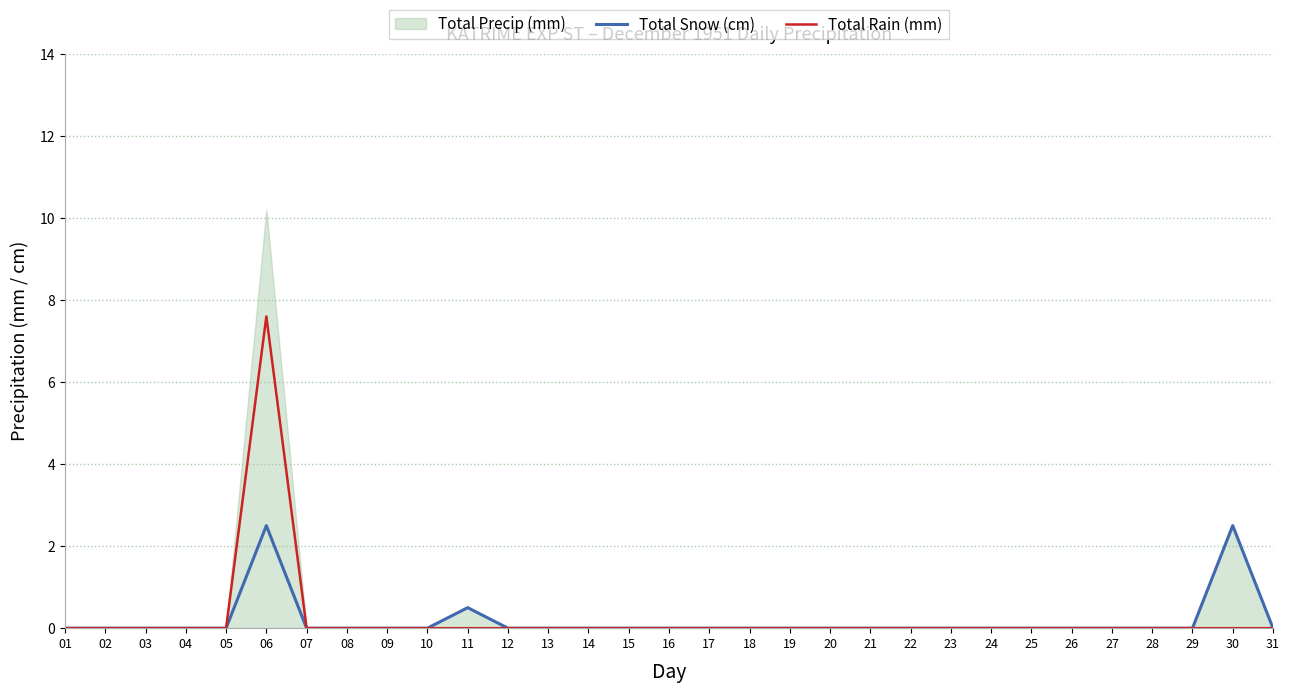

Which category has the highest value in the Total Rain (mm) series?

06